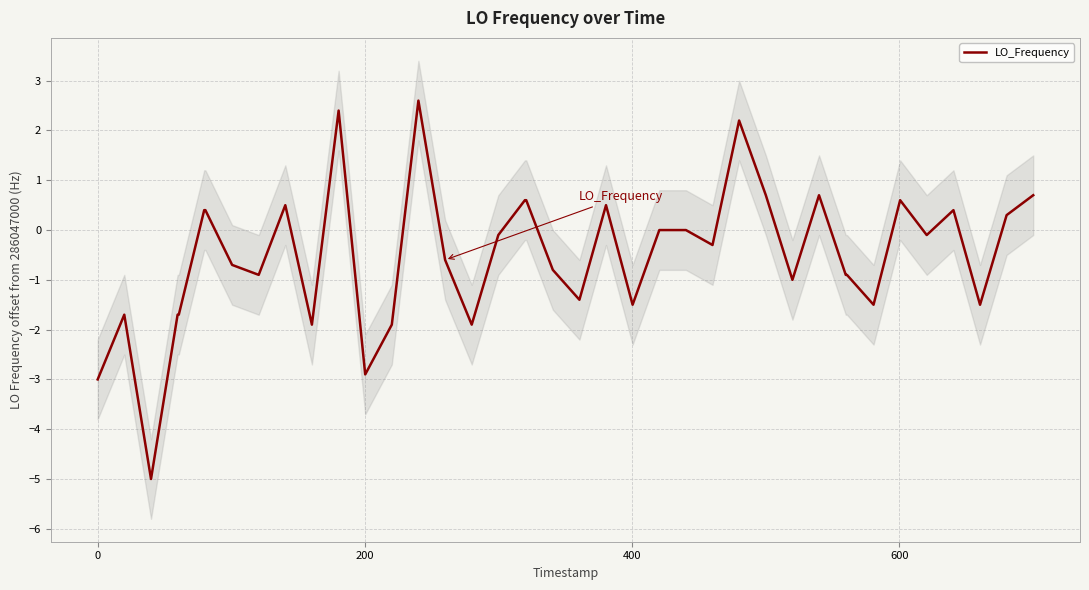

How many data points are above 0?

15